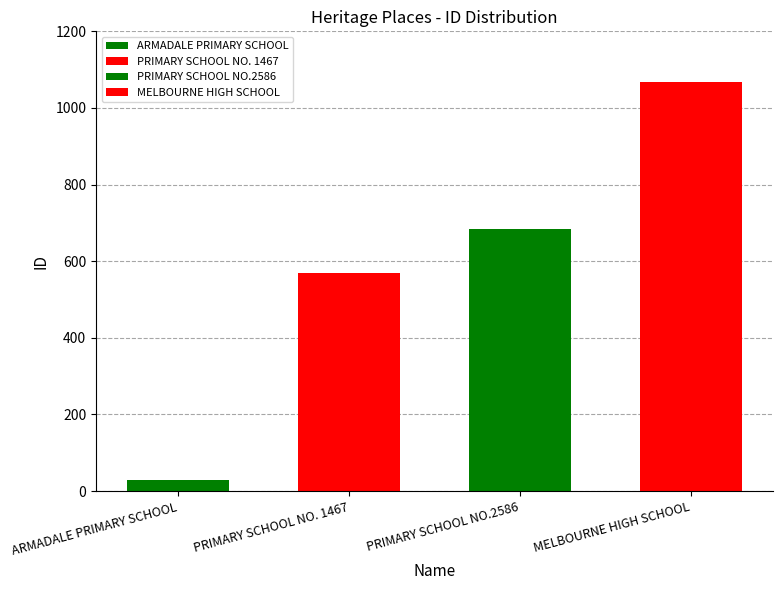

Are the bars horizontal?

No